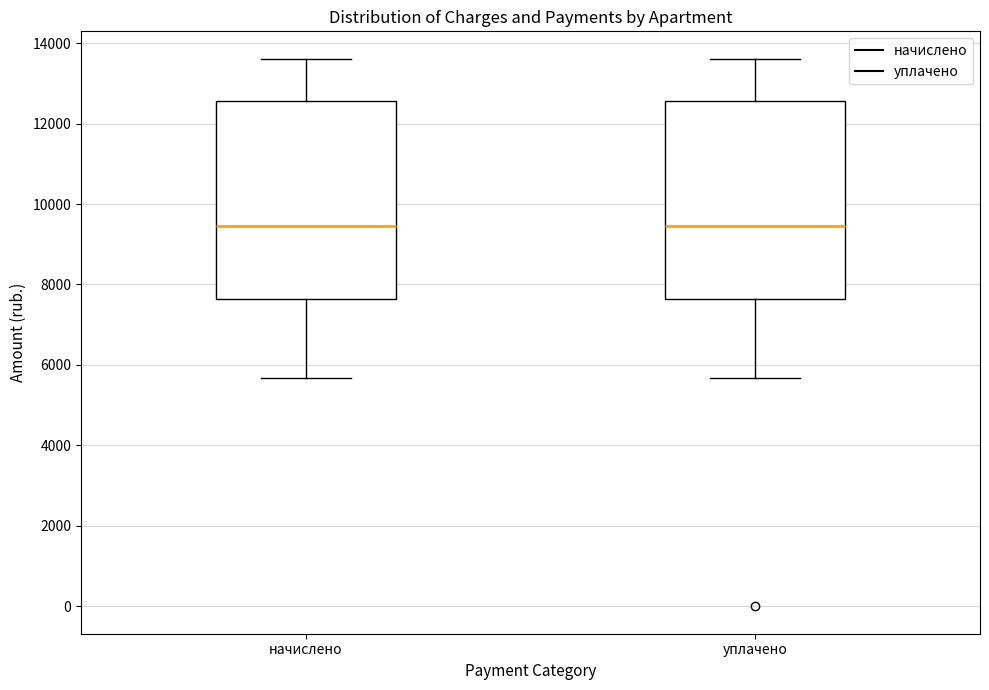

Reading left to right, read every box against the y-axis: the position of its median line, the range the box covers, and the ends of its whiskers. The values are not printed on the chart, so give them approximately, as read against the axis.

начислено: median 9400, box 7600 to 12600, whiskers 5600 to 13600
уплачено: median 9400, box 7600 to 12600, whiskers 5600 to 13600